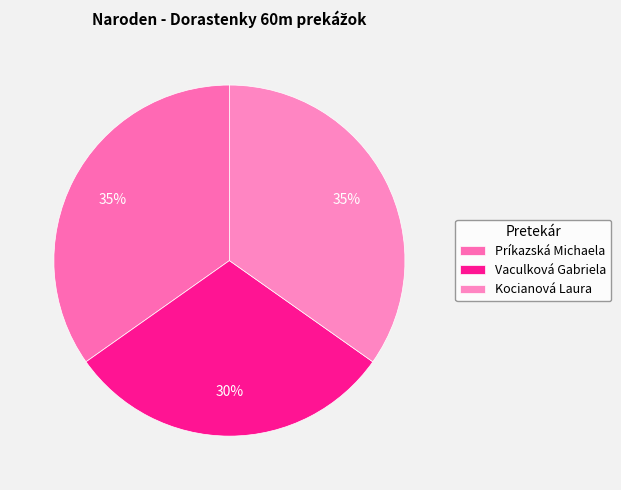

What percentage is NOT represented by Vaculková Gabriela?

69.6%